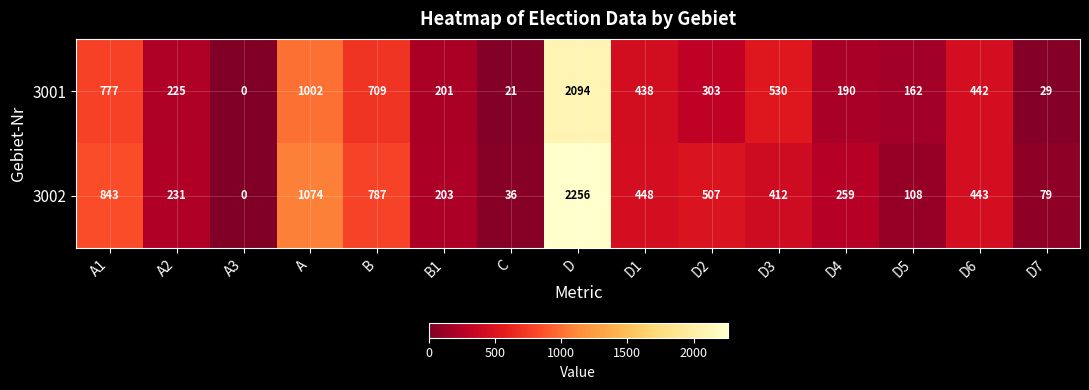

Rank the series by their maximum value, from highest to lowest.

3002, 3001